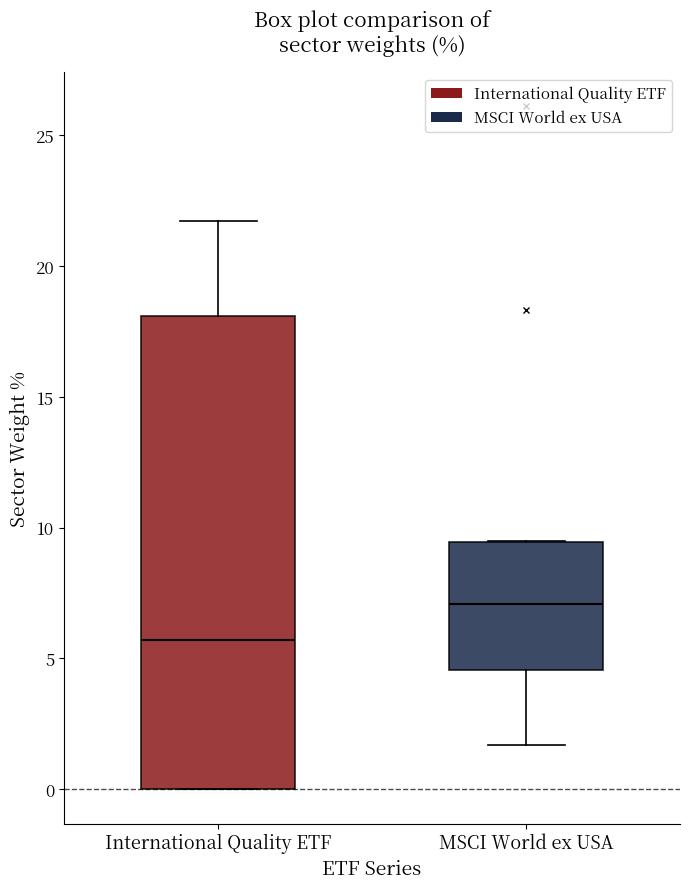

Which box's median line is the highest?

MSCI World ex USA